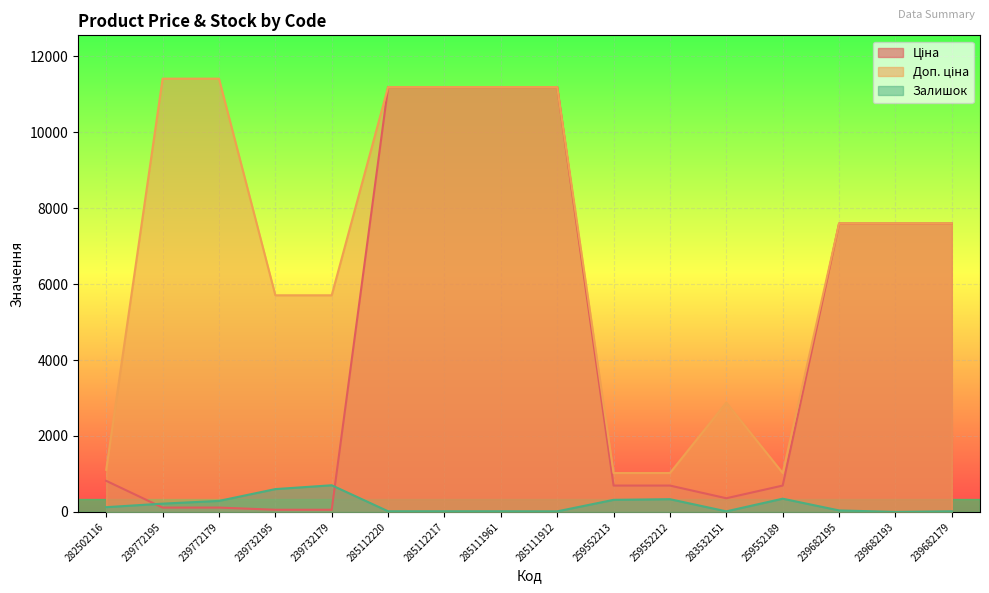

Reading left to right, transcribe all the data shown in this chart.

Ціна: 282502116=818.5	239772195=114.1	239772179=114.1	239732195=57.0	239732179=57.0	285112220=11188.2	285112217=11188.2	285111961=11188.2	285111912=11188.2	259552213=693.7	259552212=693.7	283532151=359.9	259552189=693.7	239682195=7596.5	239682193=7596.5	239682179=7596.5
Доп. ціна: 282502116=1109.2	239772195=11410.0	239772179=11410.0	239732195=5705.0	239732179=5705.0	285112220=11188.2	285112217=11188.2	285111961=11188.2	285111912=11188.2	259552213=1024.6	259552212=1024.6	283532151=2878.8	259552189=1024.6	239682195=7596.5	239682193=7596.5	239682179=7596.5
Залишок: 282502116=125.0	239772195=218.0	239772179=290.0	239732195=601.0	239732179=702.0	285112220=17.0	285112217=17.0	285111961=17.0	285111912=15.0	259552213=318.0	259552212=335.0	283532151=15.0	259552189=348.0	239682195=39.0	239682193=0.0	239682179=17.0